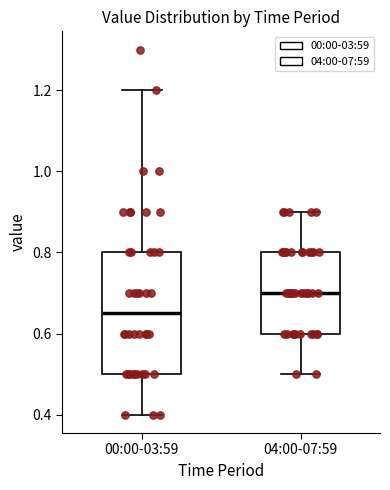

Reading left to right, read every box against the y-axis: the position of its median line, the range the box covers, and the ends of its whiskers. The values are not printed on the chart, so give them approximately, as read against the axis.

00:00-03:59: median 0.66, box 0.50 to 0.80, whiskers 0.40 to 1.20
04:00-07:59: median 0.70, box 0.60 to 0.80, whiskers 0.50 to 0.90